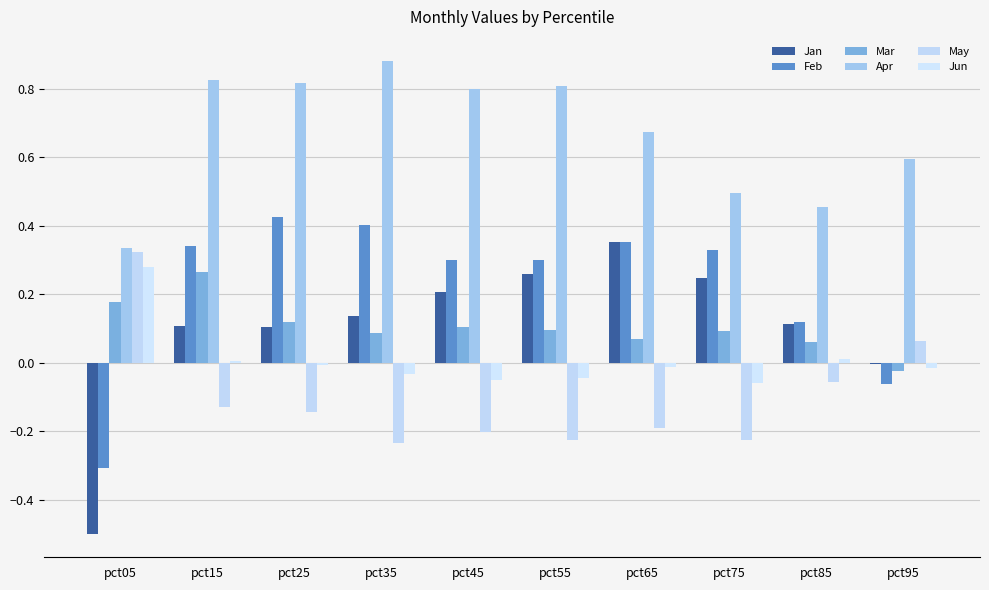

What is the maximum value shown in the chart?

0.9